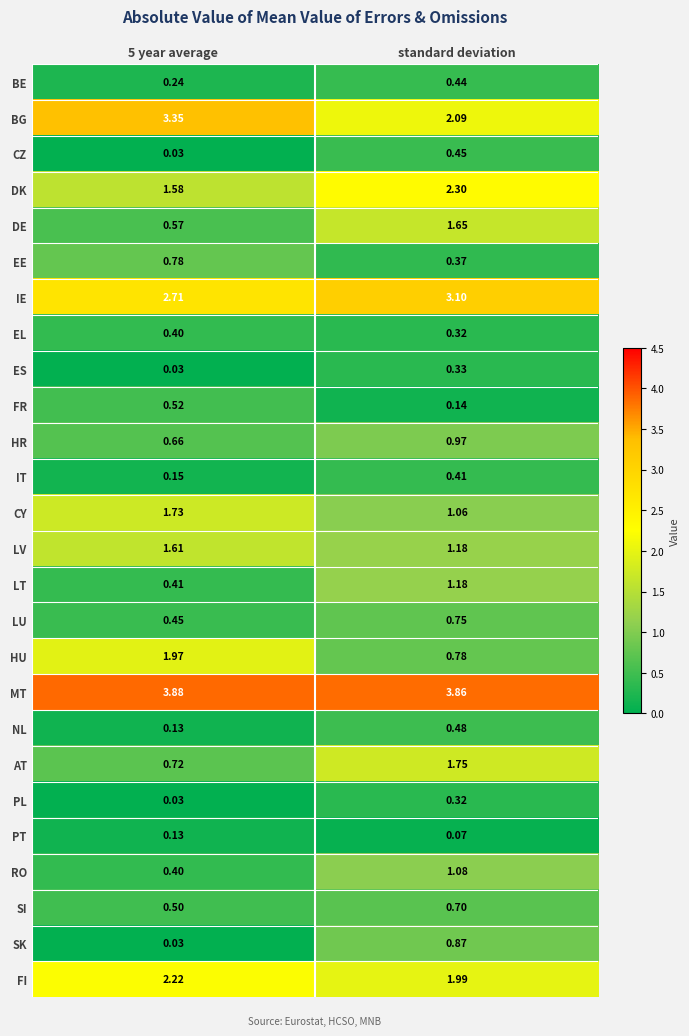

Which series has the largest total across all categories?

MT